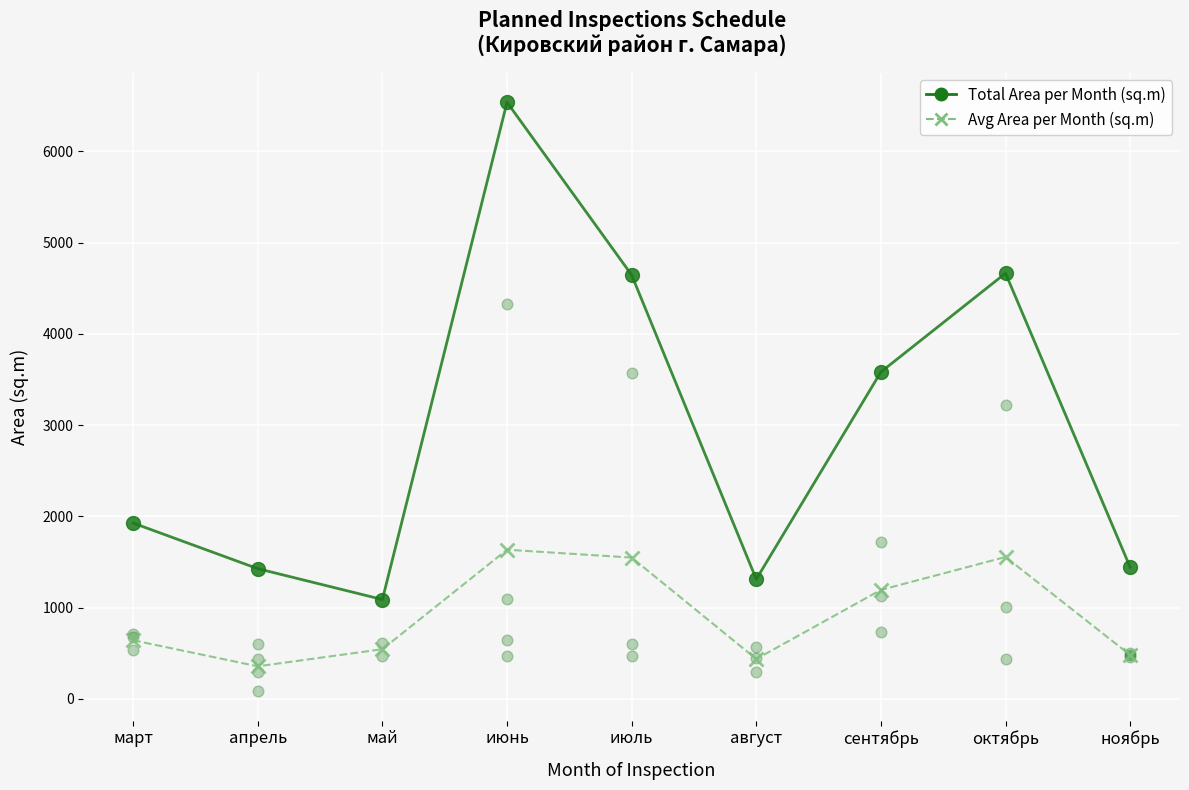

What are all the series names shown in the legend?

Total Area per Month (sq.m), Avg Area per Month (sq.m)